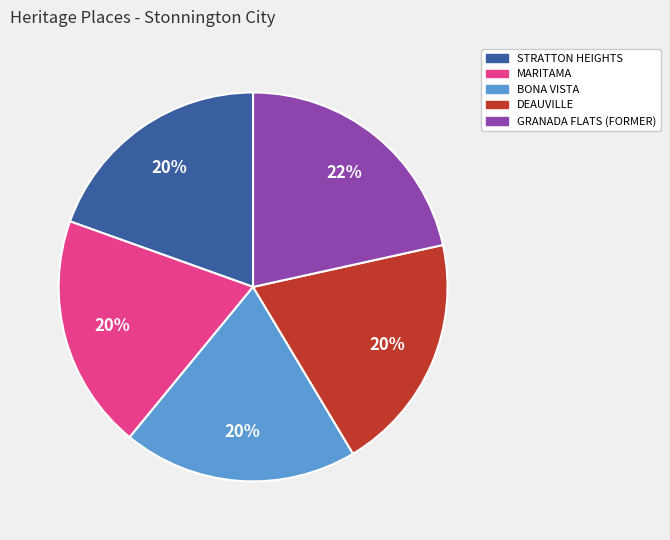

Does BONA VISTA account for over 50% of the chart?

No